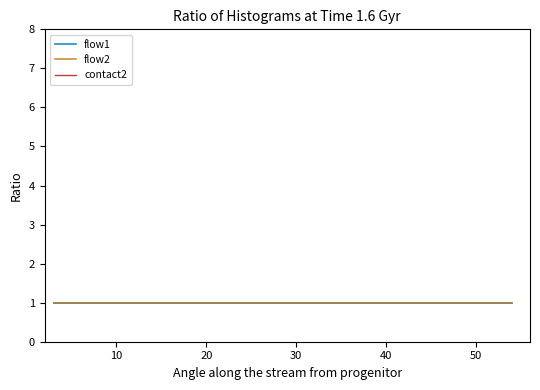

What are all the series names shown in the legend?

flow1, flow2, contact2